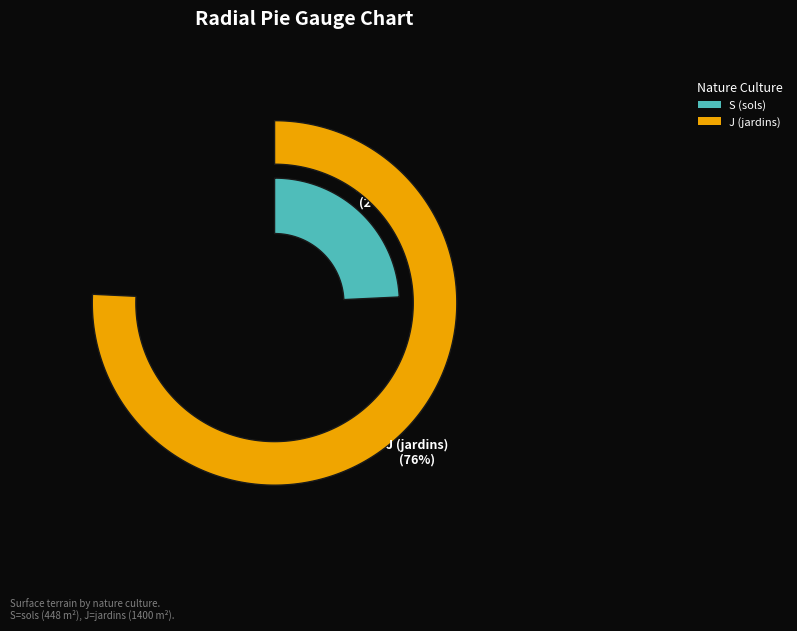

To the nearest percent, what percentage of the pie is S (sols)?

24%